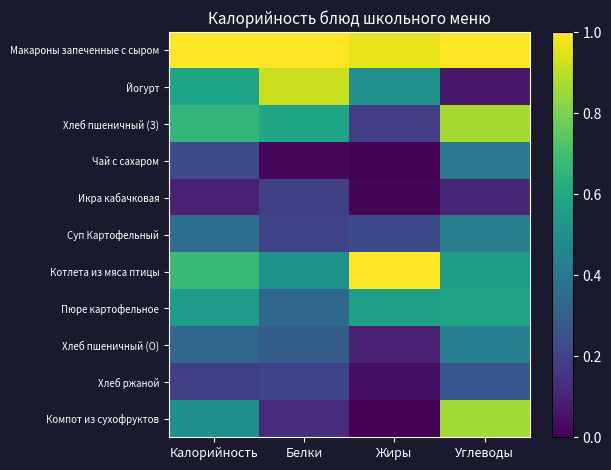

Reading left to right, what are all the values shown in this chart?

Макароны запеченные с сыром: Калорийность=1.0	Белки=1.0	Жиры=1.0	Углеводы=1.0
Йогурт: Калорийность=0.6	Белки=0.9	Жиры=0.5	Углеводы=0.1
Хлеб пшеничный (З): Калорийность=0.7	Белки=0.6	Жиры=0.2	Углеводы=0.9
Чай с сахаром: Калорийность=0.2	Белки=0.0	Жиры=0.0	Углеводы=0.4
Икра кабачковая: Калорийность=0.1	Белки=0.2	Жиры=0.0	Углеводы=0.1
Суп Картофельный: Калорийность=0.4	Белки=0.2	Жиры=0.2	Углеводы=0.4
Котлета из мяса птицы: Калорийность=0.7	Белки=0.5	Жиры=1.0	Углеводы=0.6
Пюре картофельное: Калорийность=0.6	Белки=0.3	Жиры=0.6	Углеводы=0.6
Хлеб пшеничный (О): Калорийность=0.3	Белки=0.3	Жиры=0.1	Углеводы=0.4
Хлеб ржаной: Калорийность=0.2	Белки=0.2	Жиры=0.0	Углеводы=0.3
Компот из сухофруктов: Калорийность=0.5	Белки=0.1	Жиры=0.0	Углеводы=0.9